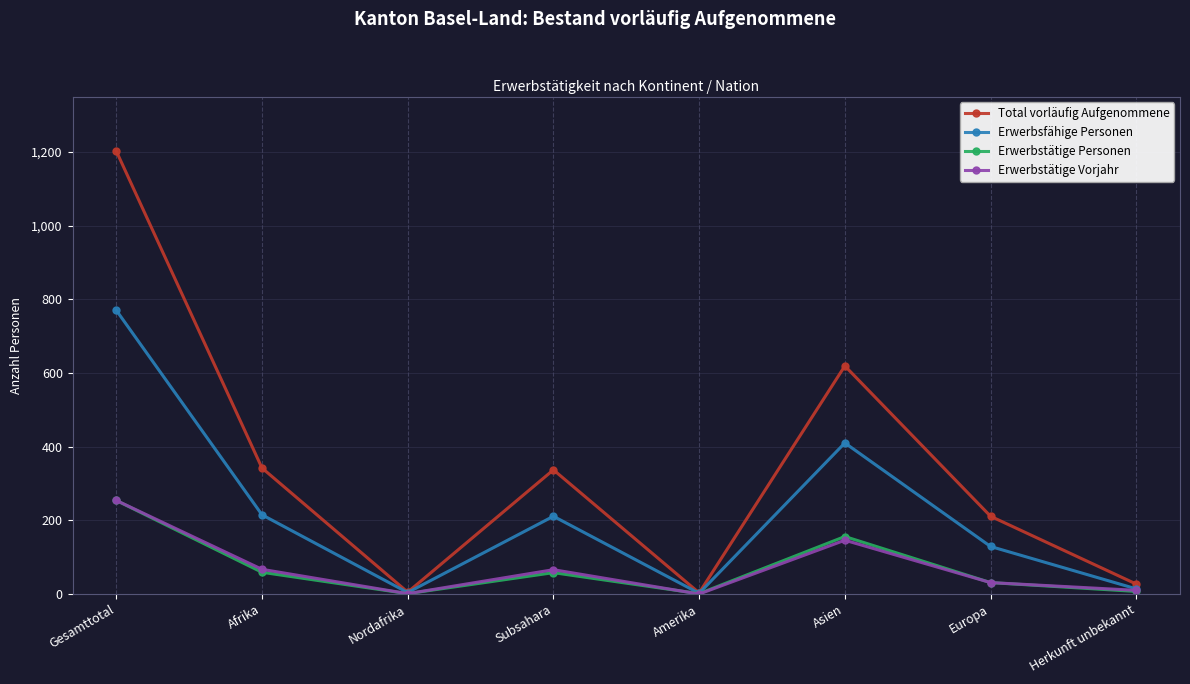

What position from the right is Nordafrika?

6